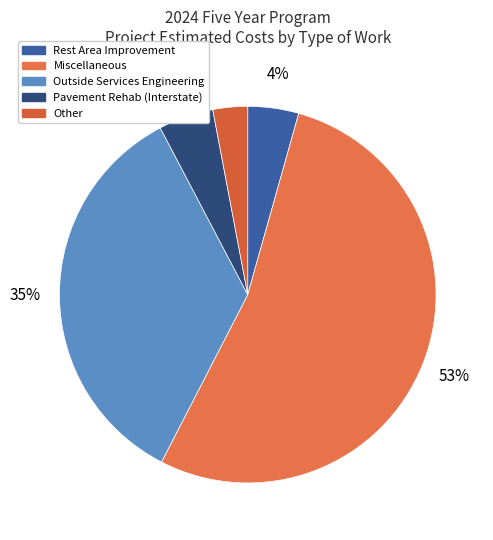

How many slices are in this pie chart?

5